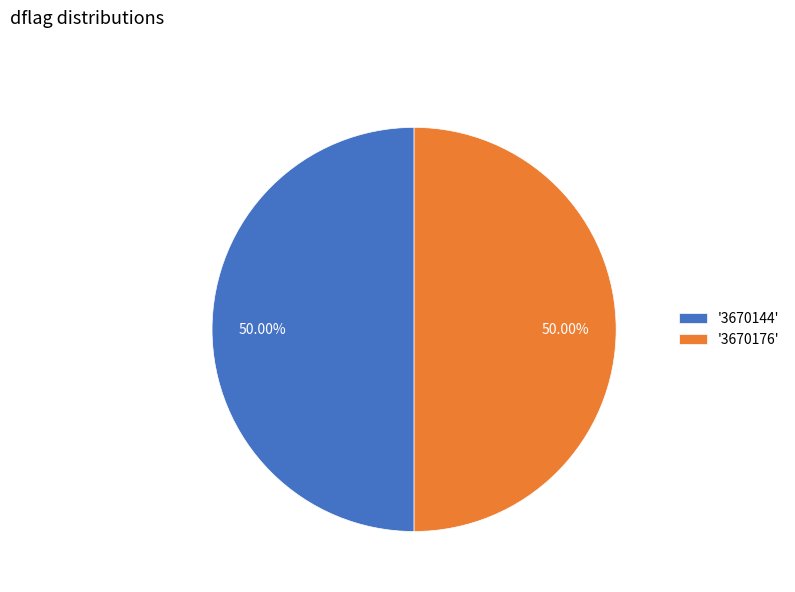

Count the number of slices in the pie.

2